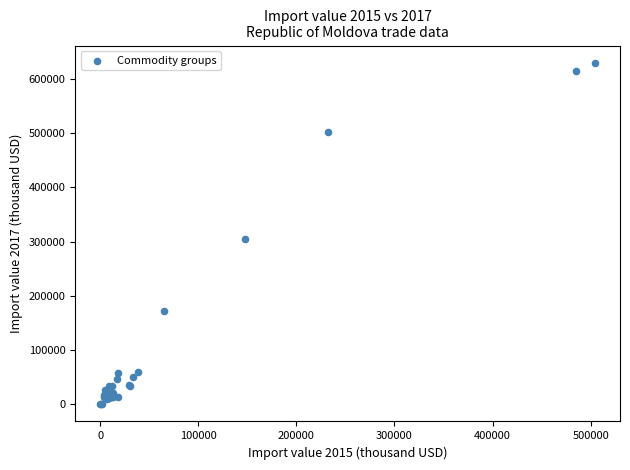

What Y value in the scatter plot is closest to 315135?

305181.0